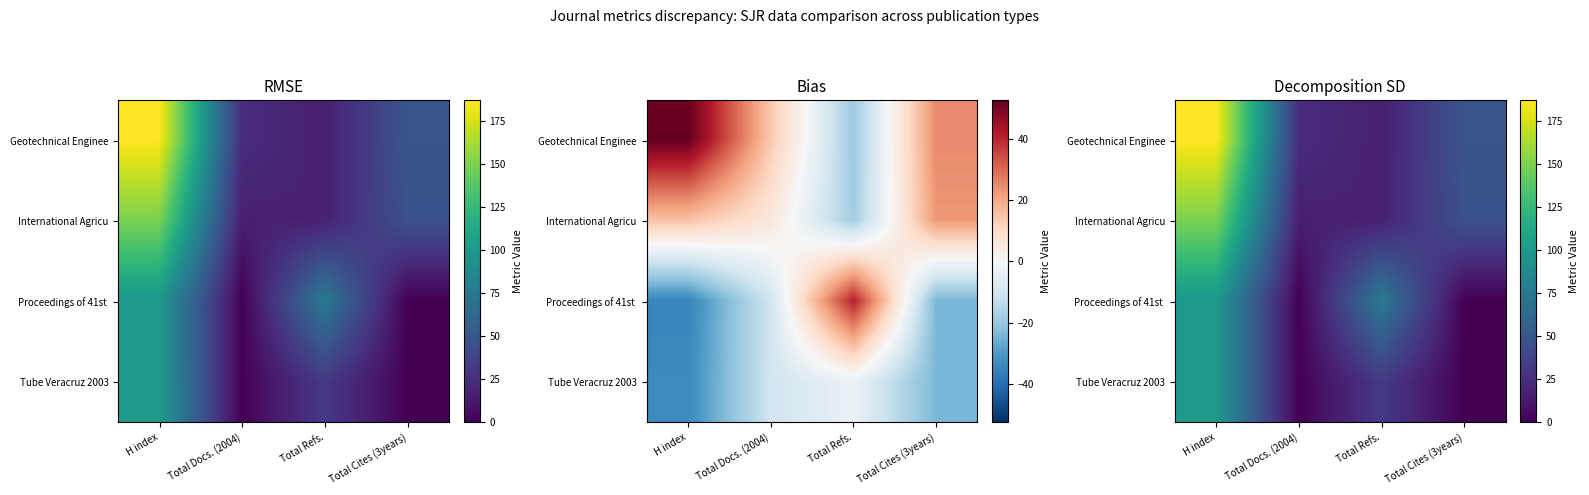

Which series has the largest range (max minus min)?

Geotechnical Enginee